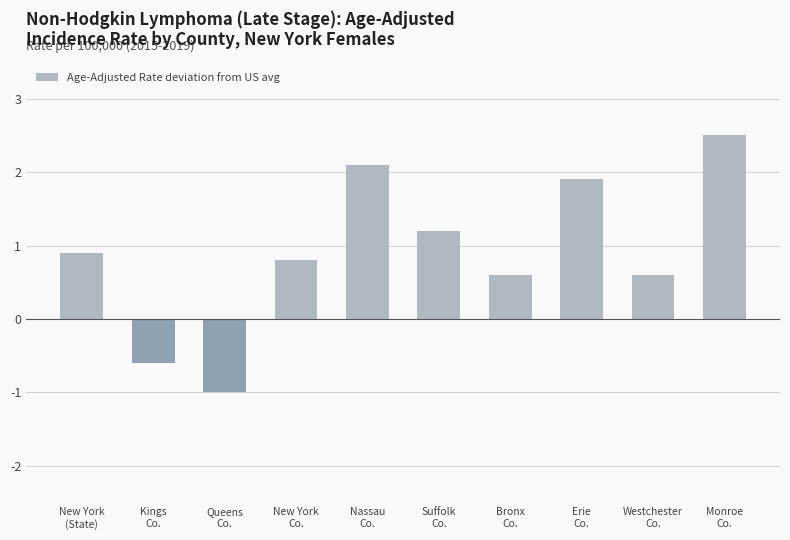

What is the ratio of the value at Monroe
Co. to the value at Suffolk
Co.?

2.1